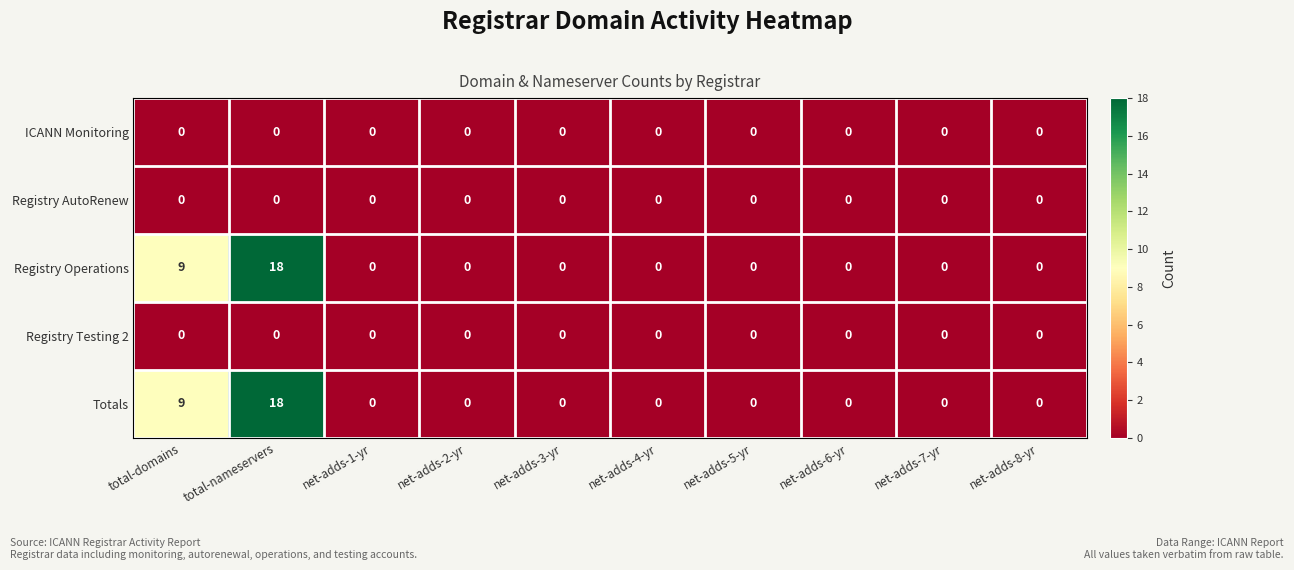

Which label corresponds to the largest value in the chart?

total-nameservers